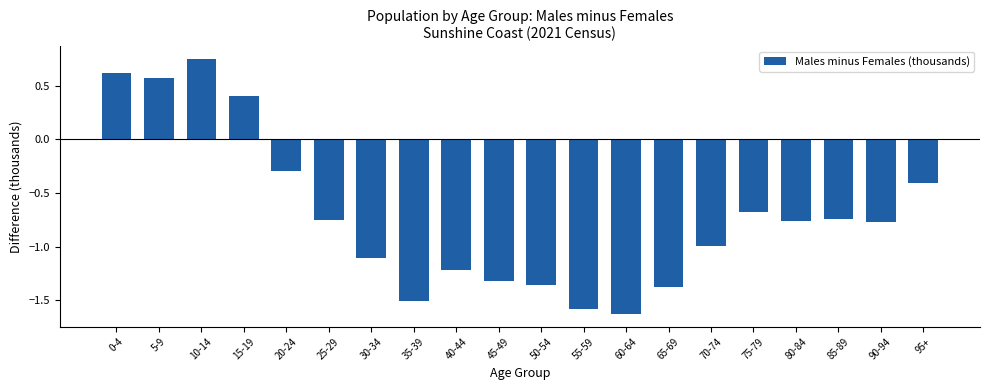

The chart shows a value of -0.7 at 75-79. True or false?

True